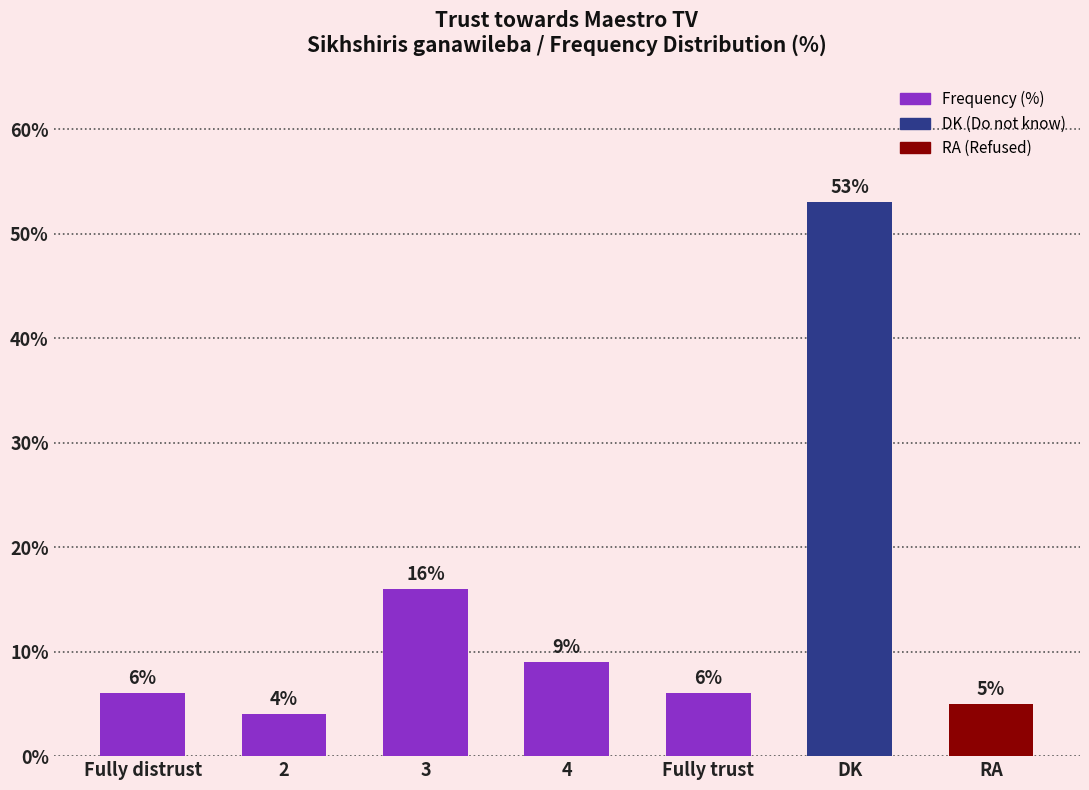

What is the smallest value displayed?

4